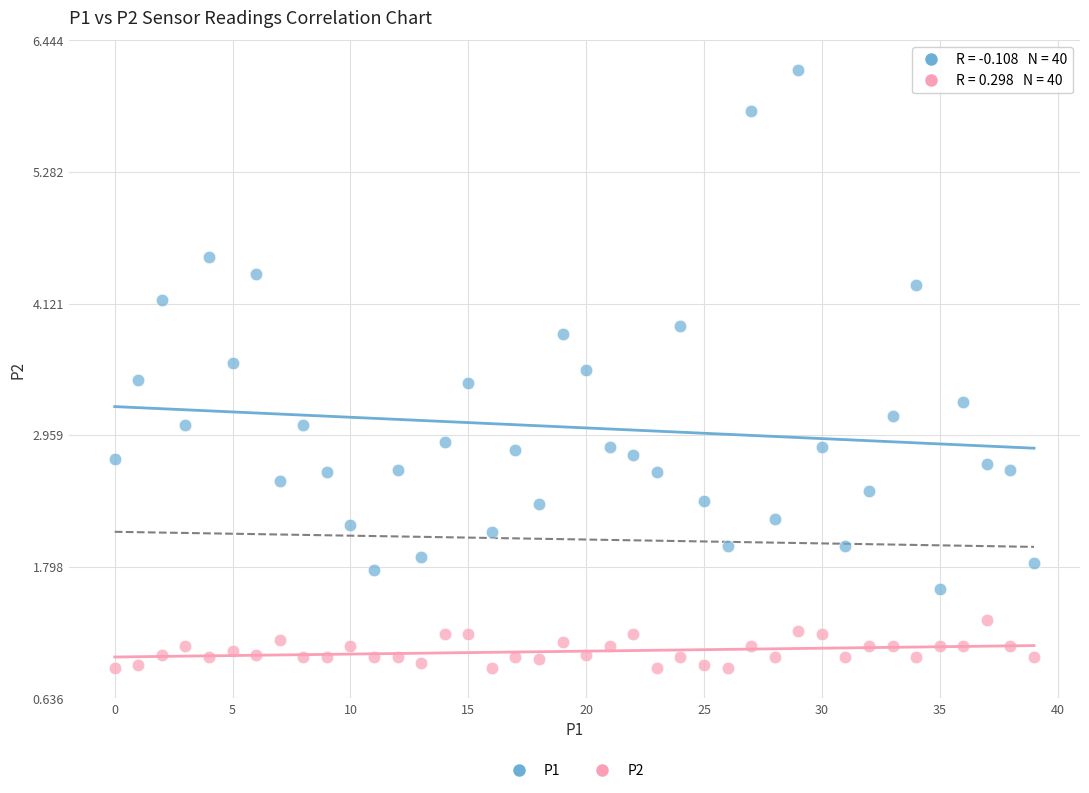

Which series contains the highest Y value?

P1